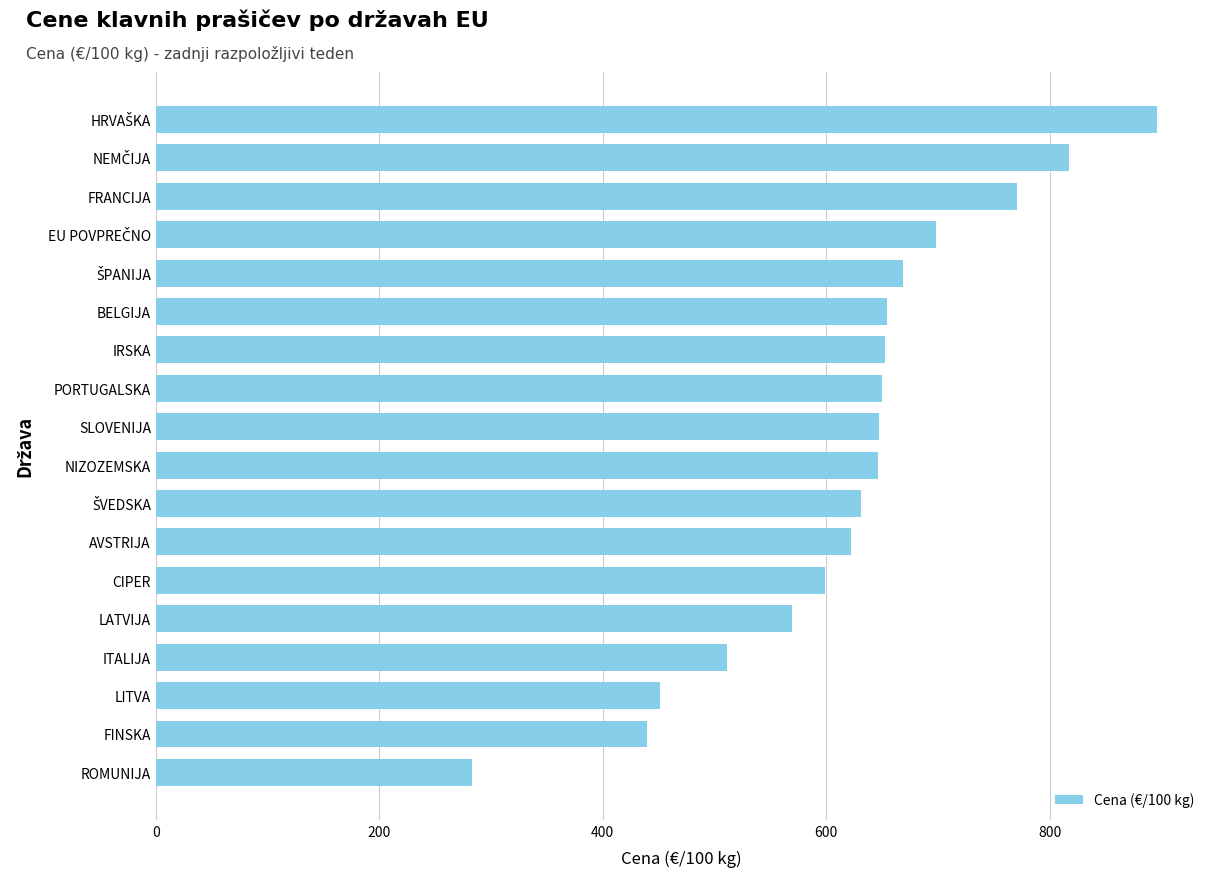

What is the maximum value shown in the chart?

895.9